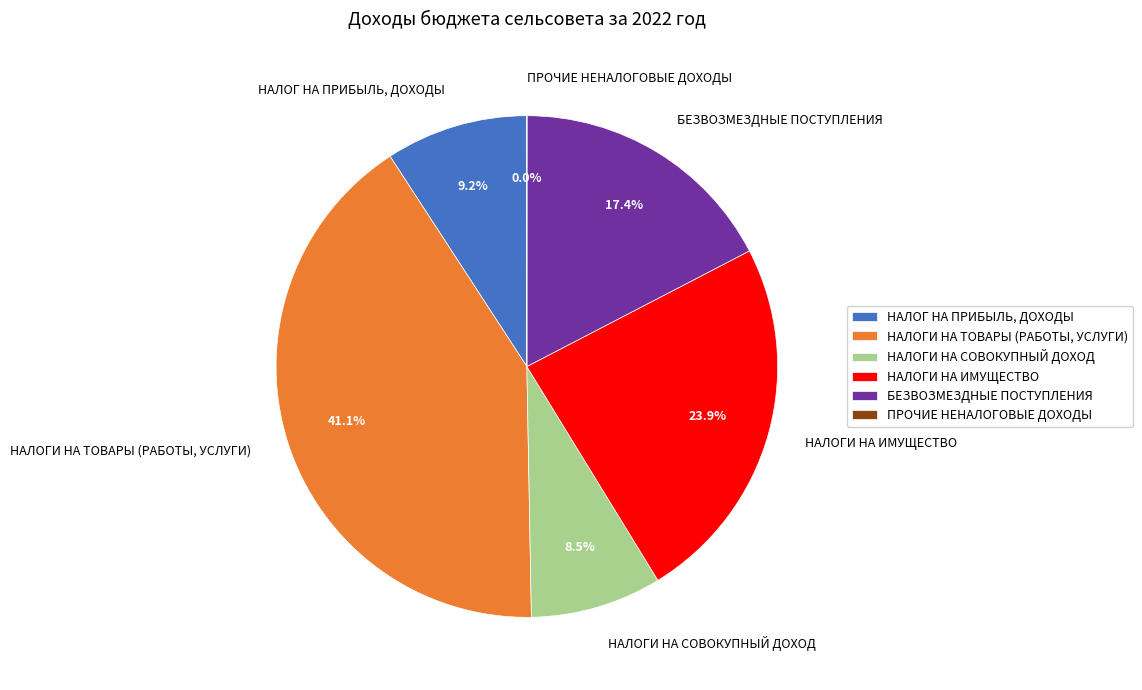

To the nearest percent, what is the combined percentage of НАЛОГИ НА ИМУЩЕСТВО and НАЛОГИ НА СОВОКУПНЫЙ ДОХОД?

32%